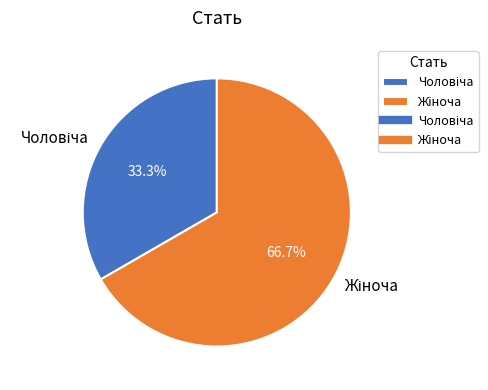

Is there a majority slice in this chart?

Yes